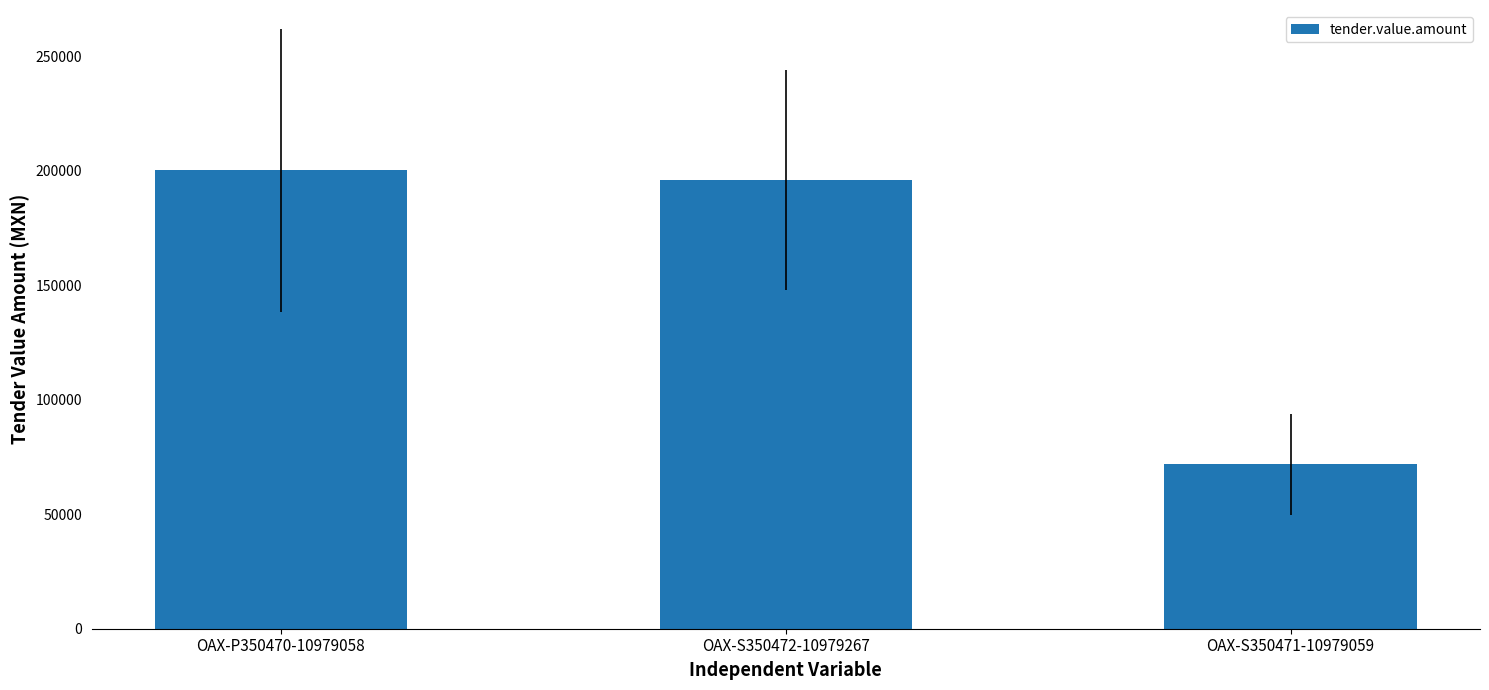

Rank the categories by value from lowest to highest.

OAX-S350471-10979059, OAX-S350472-10979267, OAX-P350470-10979058